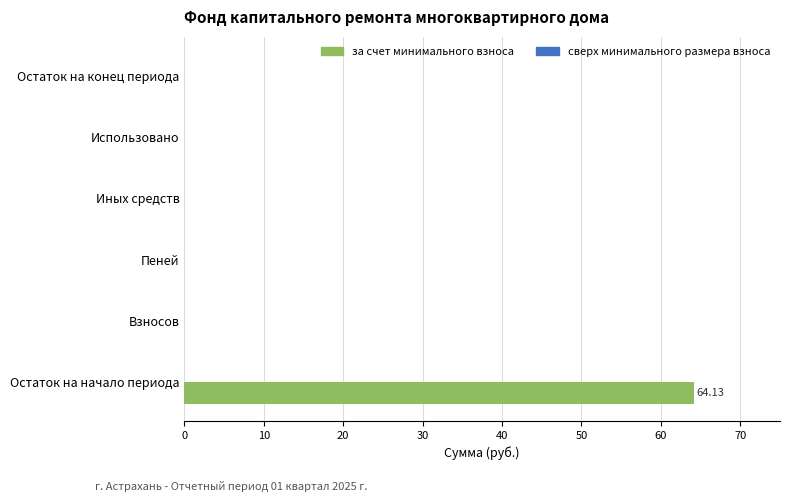

Which label corresponds to the largest value in the chart?

Остаток на начало периода